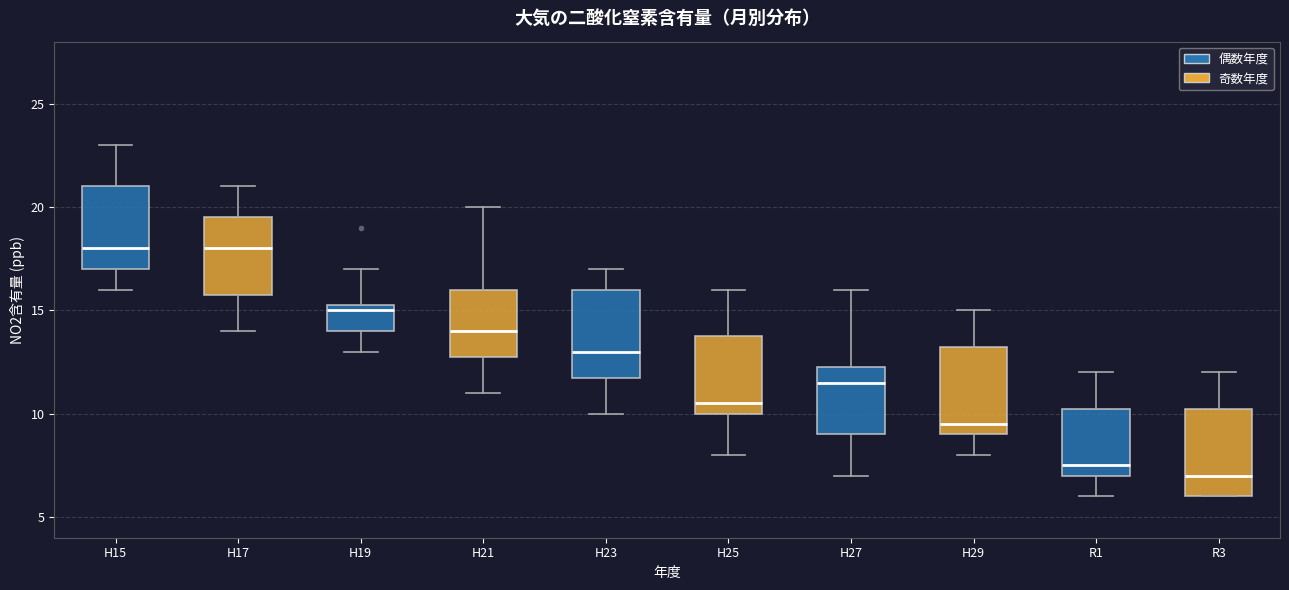

Where is the lower edge of the box for H25 on the y-axis? The values are not printed on the chart, so give them approximately, as read against the axis.

10.0